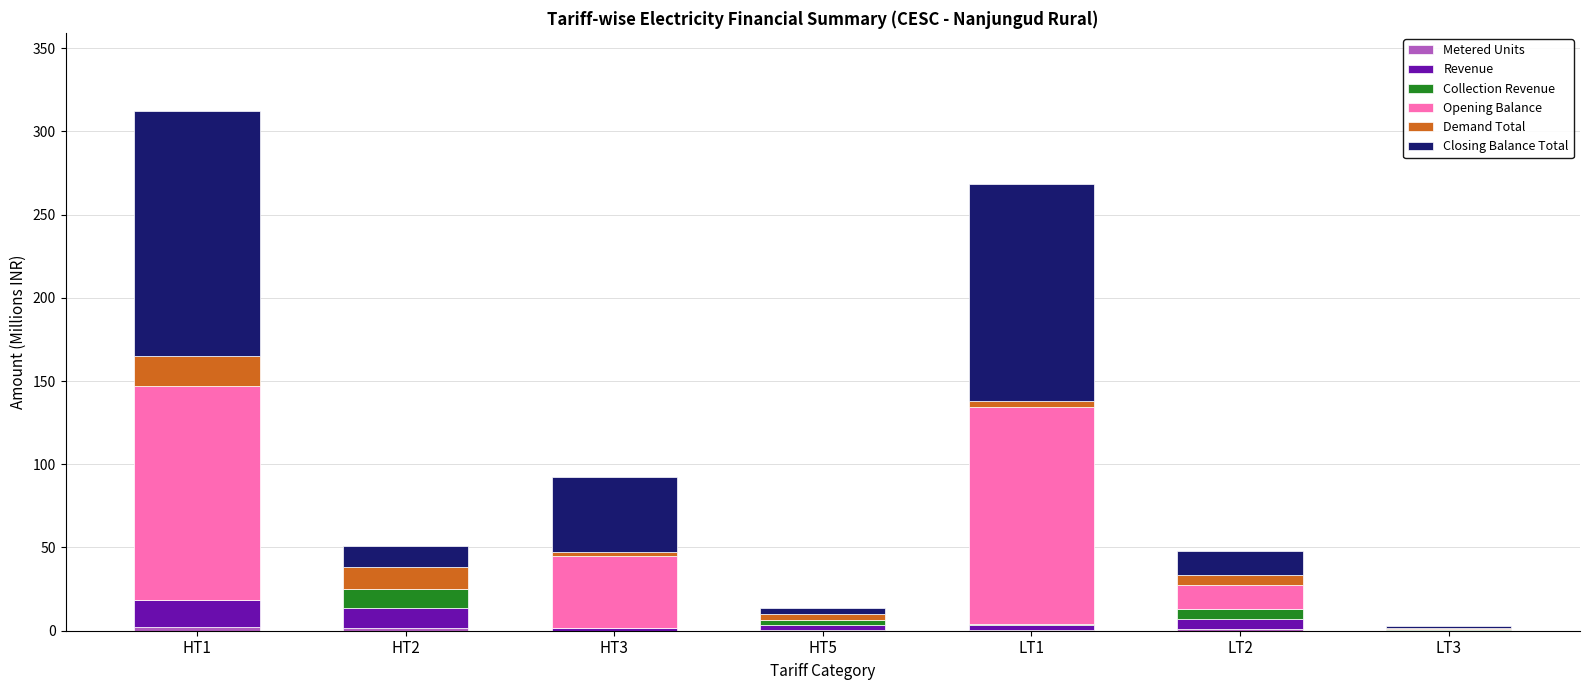

At which category is the sum across all series the highest?

HT1